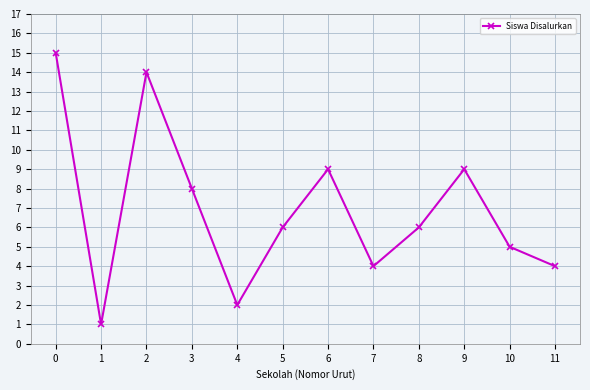

What is the sum of all values?

83